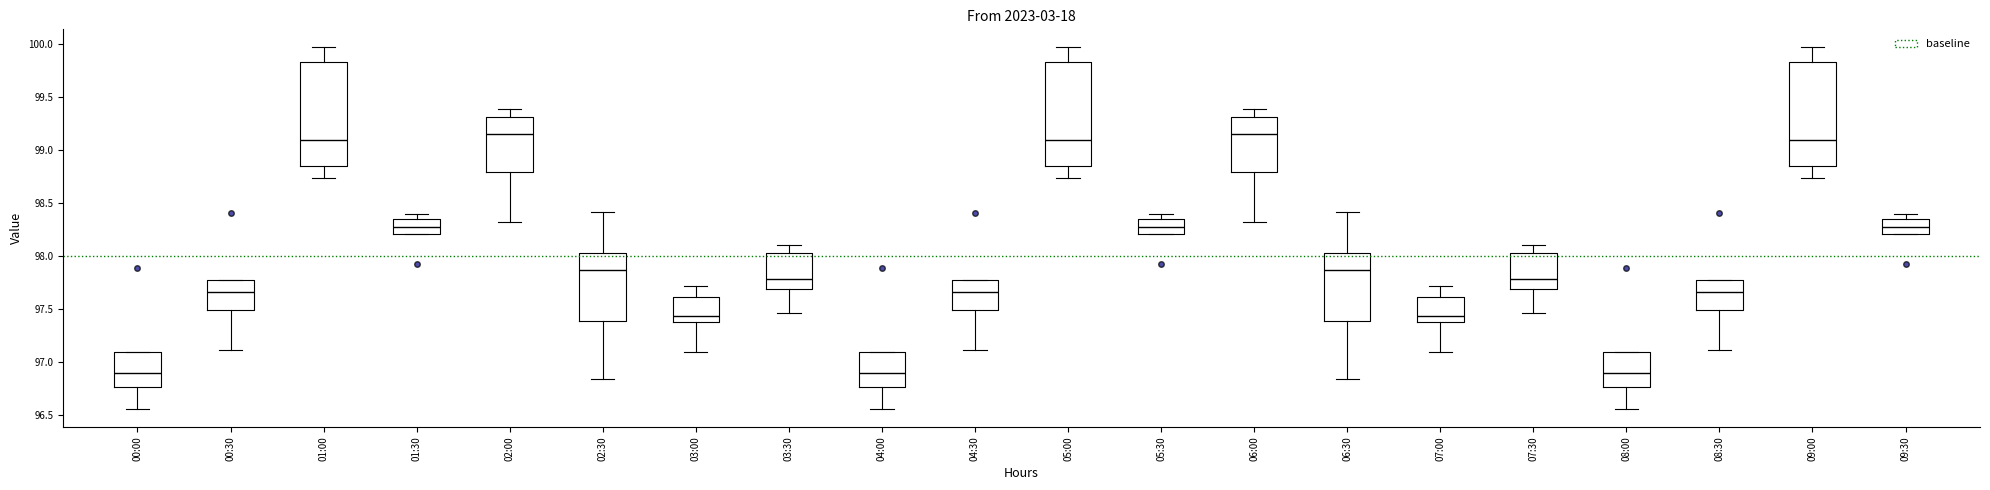

Where does the median line of the box for 03:00 sit on the y-axis? The values are not printed on the chart, so give them approximately, as read against the axis.

97.45